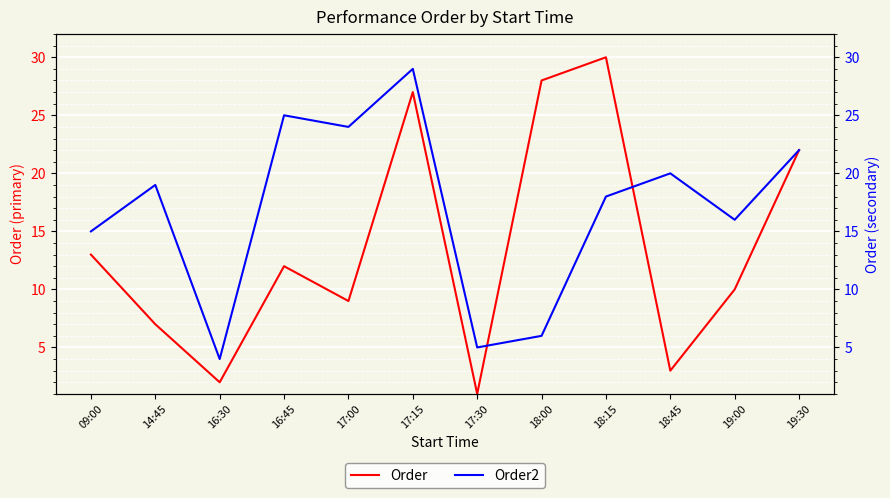

What is the sum of the Order values at 18:15 and 17:30?

31